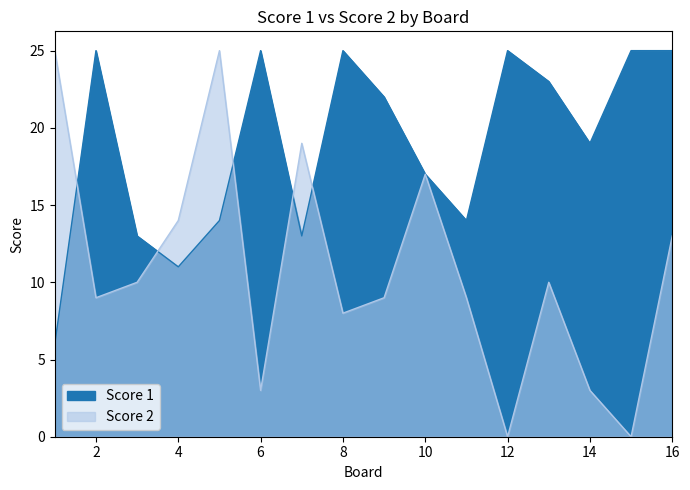

What is the value of the Score 1 point at the 12th from the left?

25